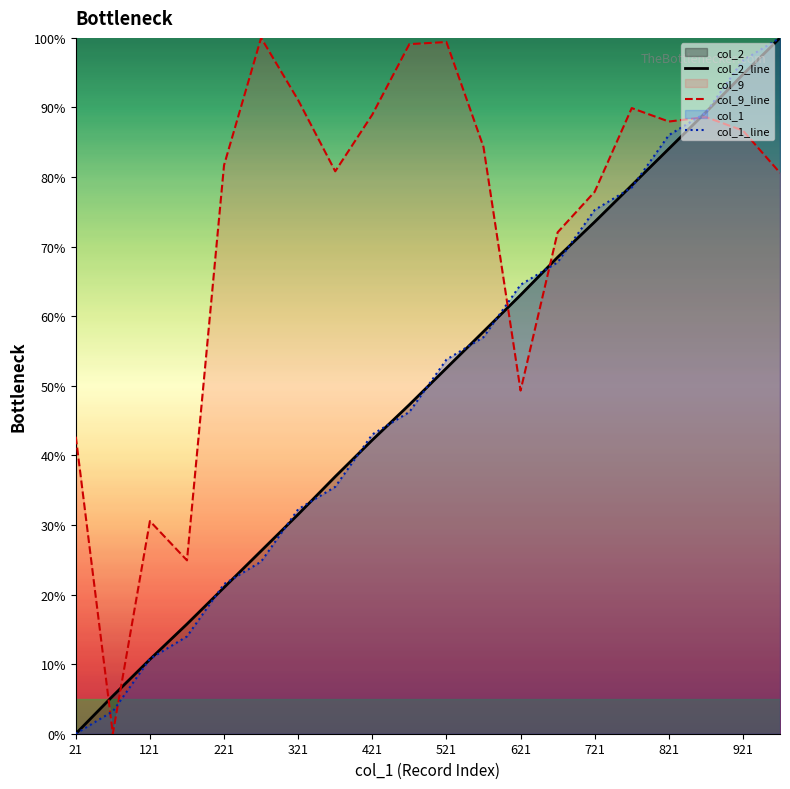

Is it true that col_2_line equals 21.0 at 221?

True